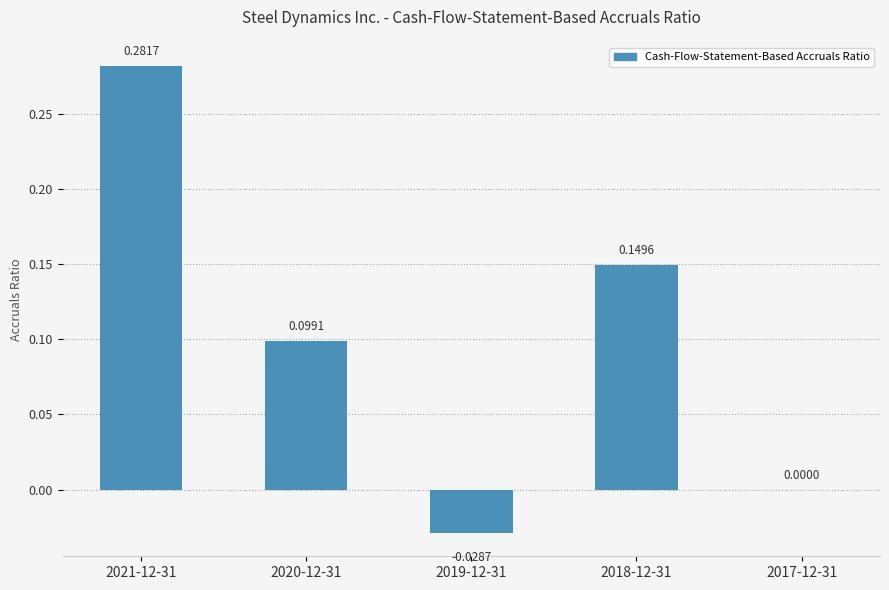

What is the sum of all values?

0.5